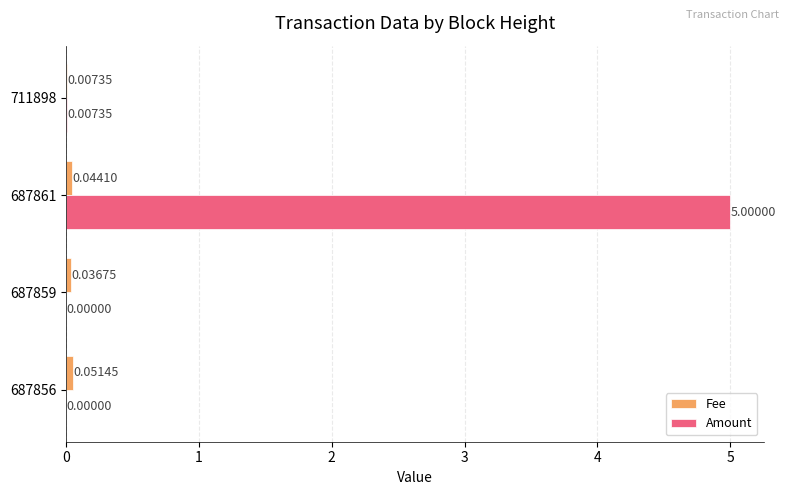

Between 687859 and 687861, which series saw the biggest shift?

Amount